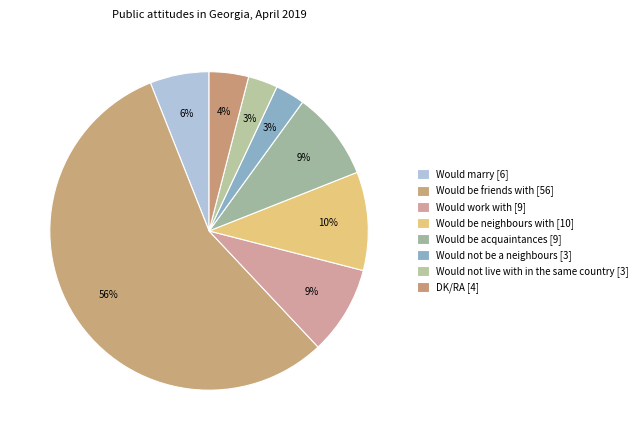

Count the number of slices in the pie.

8